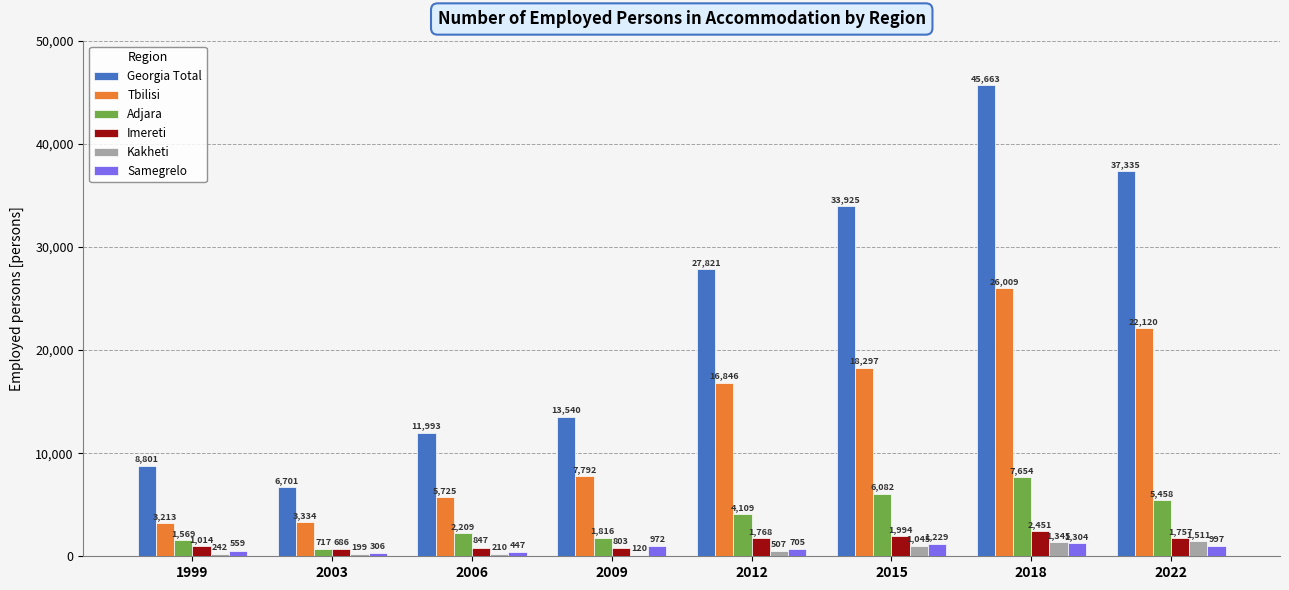

Are the bars grouped side by side (vs. stacked)?

Yes